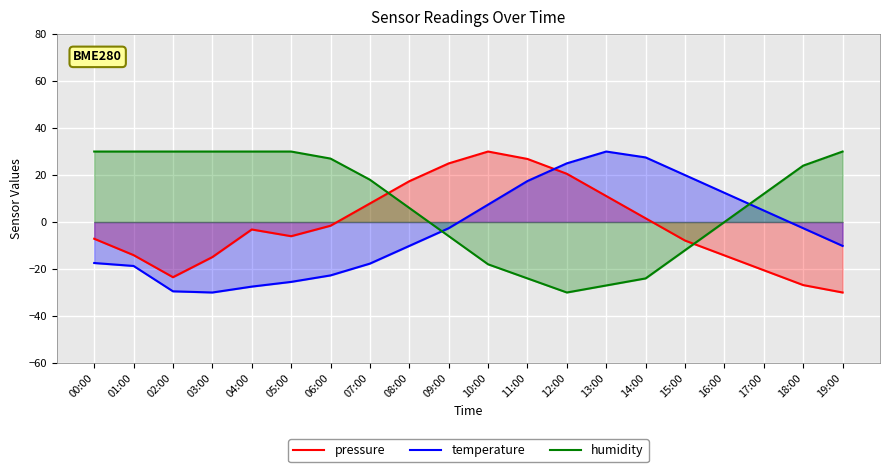

What is the difference between the humidity values at 05:00 and 08:00?

24.0